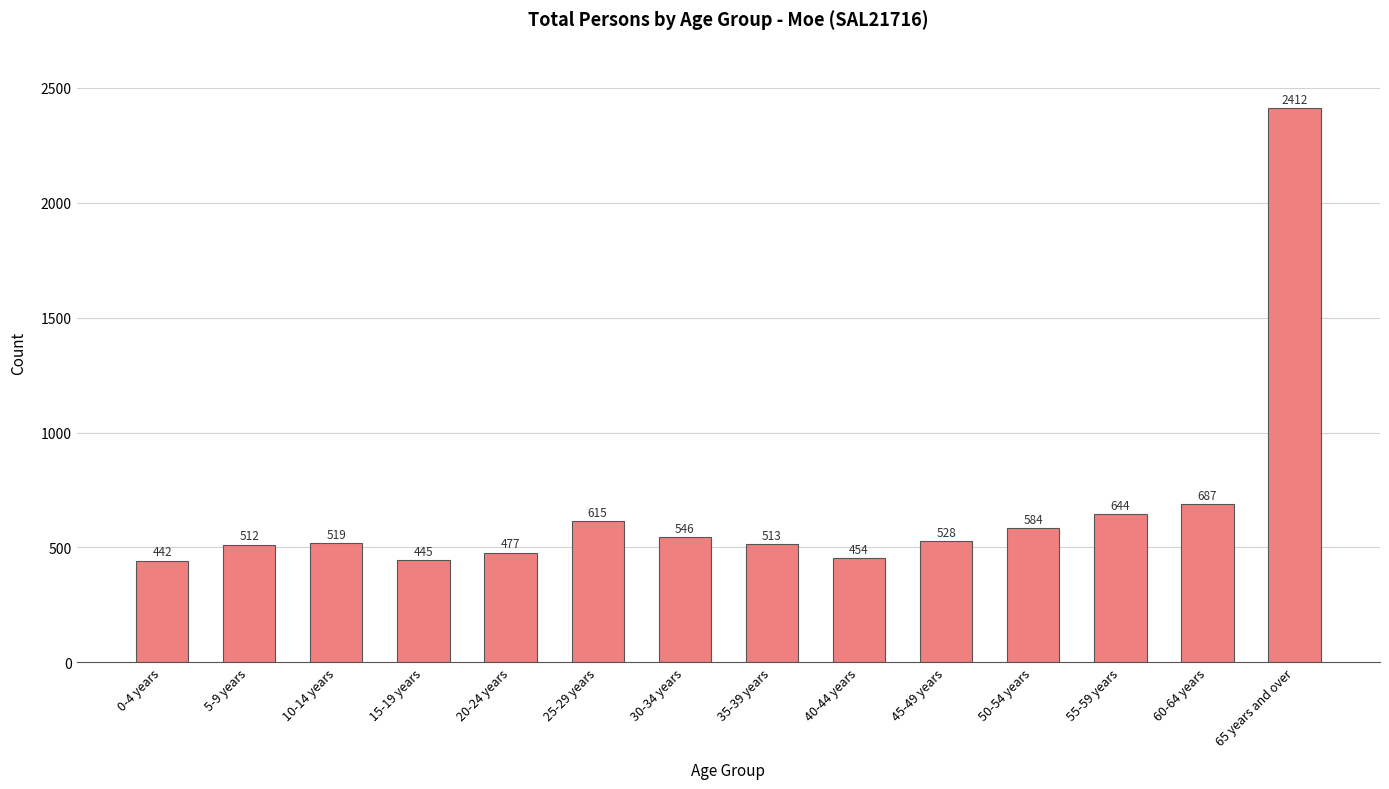

List the labels in order of value, smallest first.

0-4 years, 15-19 years, 40-44 years, 20-24 years, 5-9 years, 35-39 years, 10-14 years, 45-49 years, 30-34 years, 50-54 years, 25-29 years, 55-59 years, 60-64 years, 65 years and over